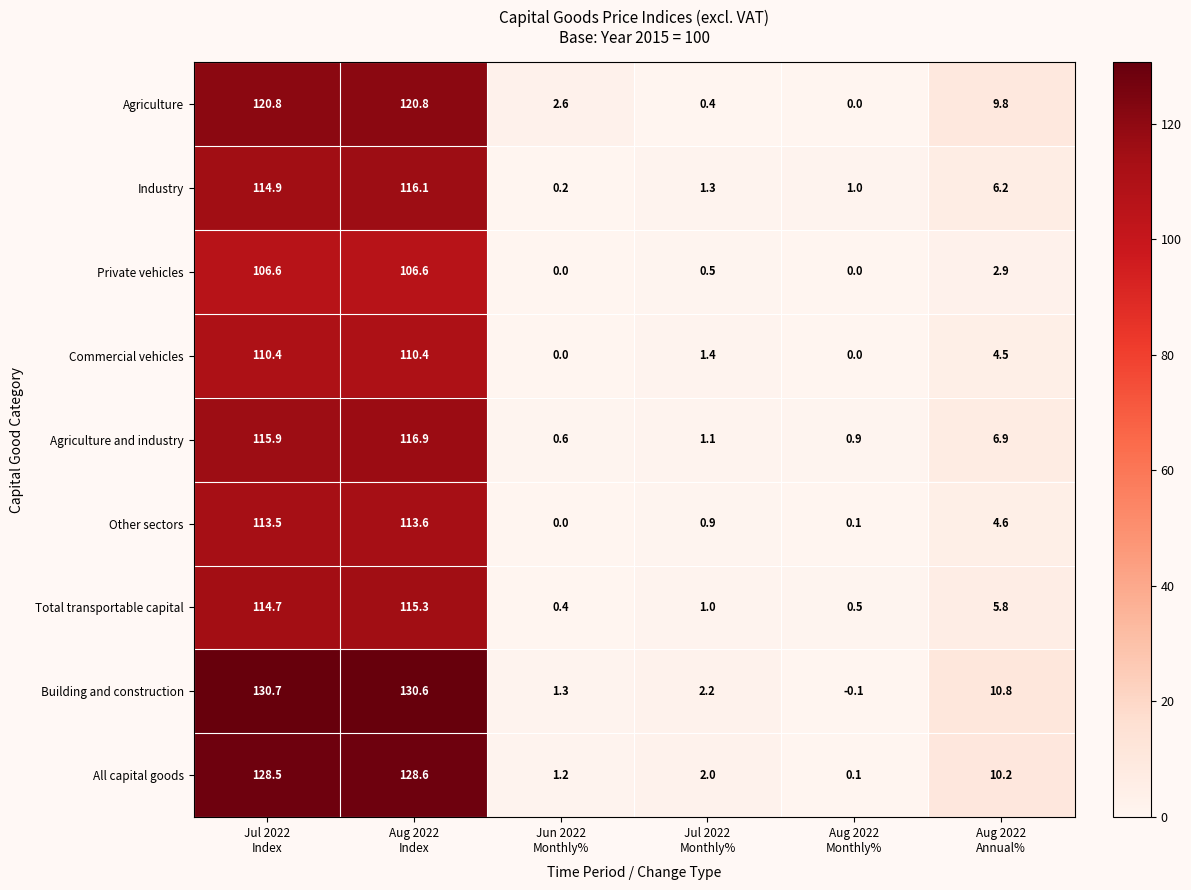

Which series has the largest total across all categories?

Building and construction